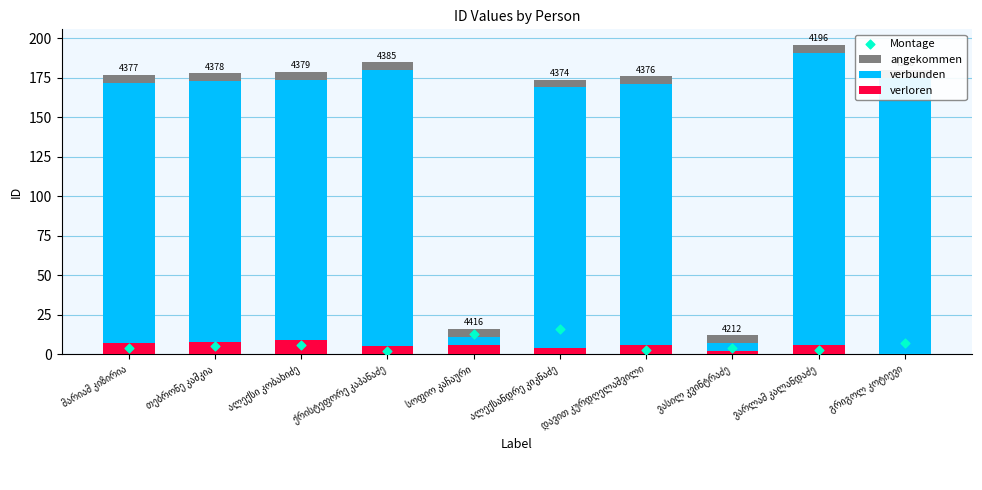

Which series reaches the maximum Y coordinate?

angekommen